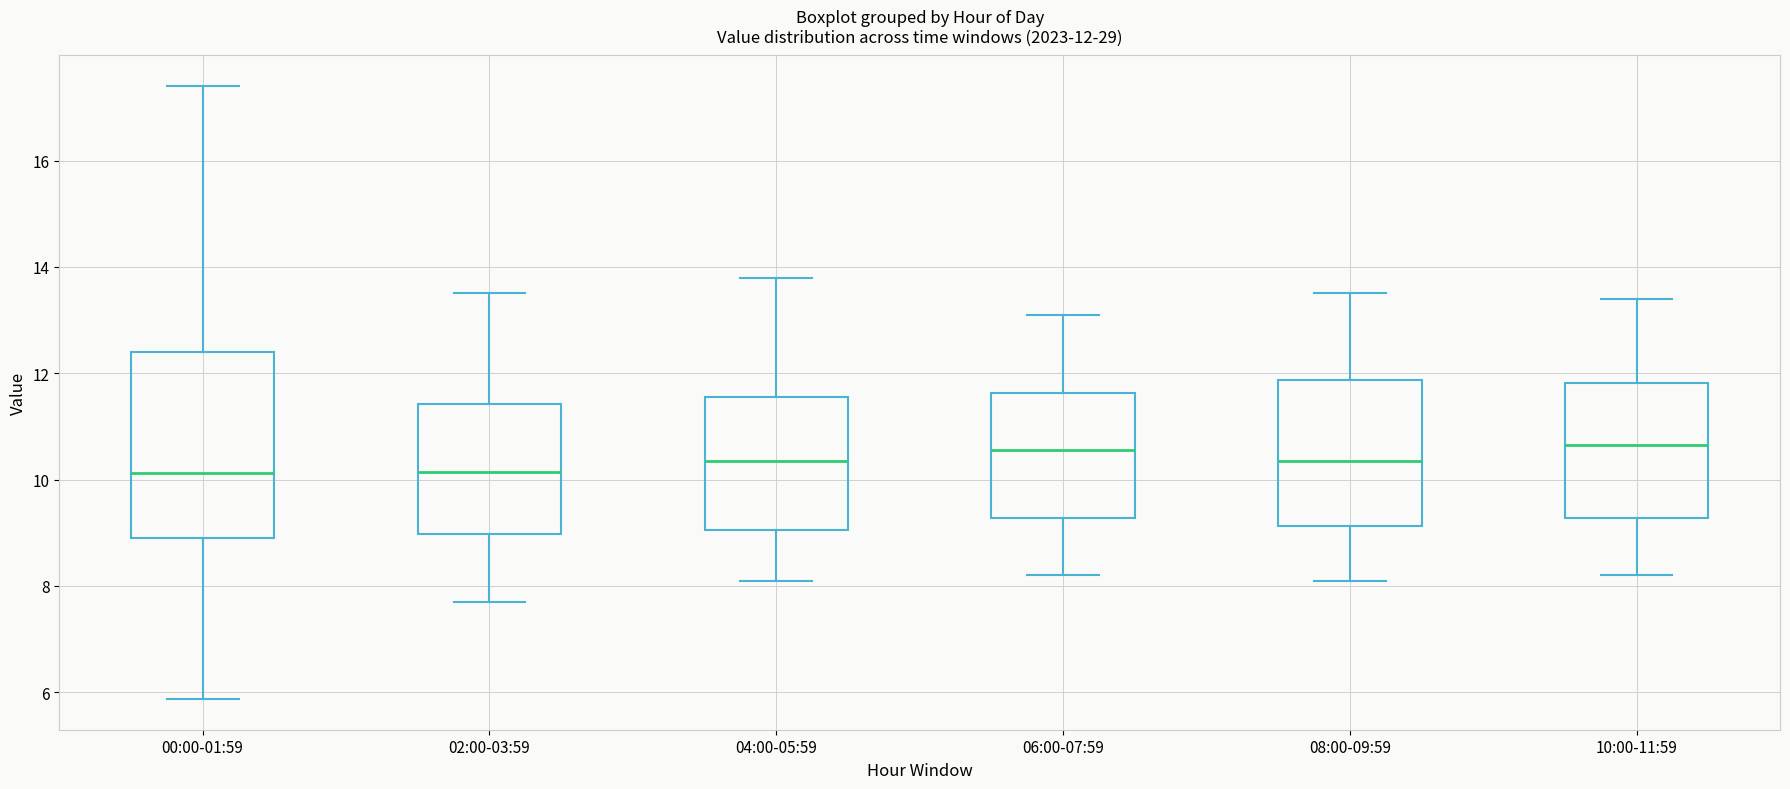

Comparing the boxes themselves (not the whiskers), which one is the tallest?

00:00-01:59